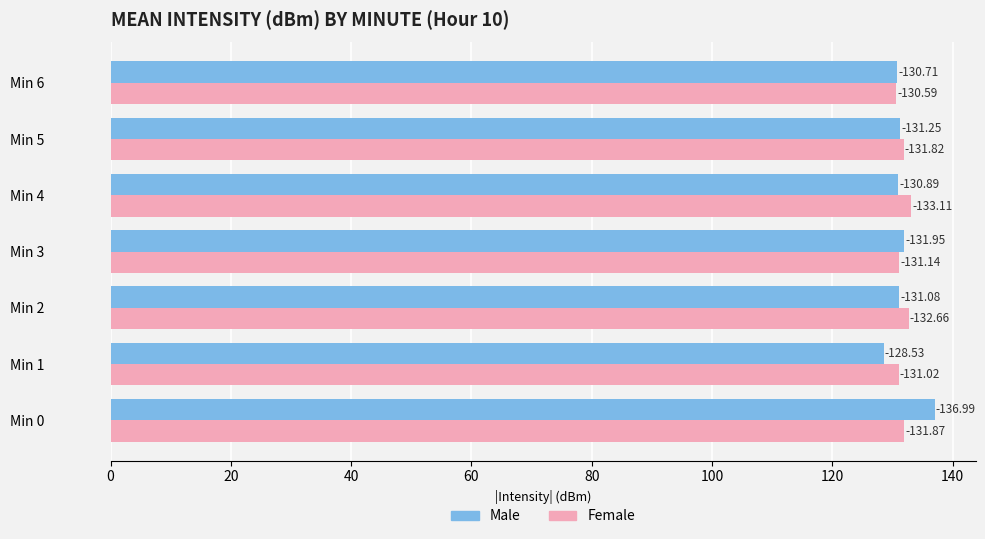

Which series has the widest spread of values?

Male